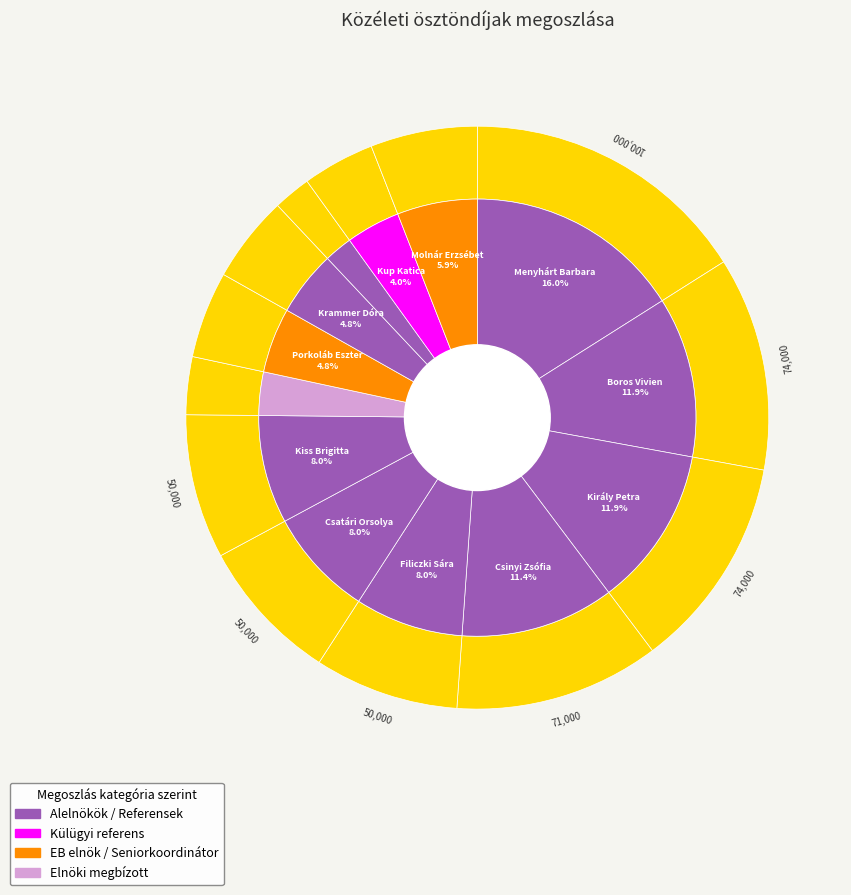

Does Csatári Orsolya account for over 50% of the chart?

No